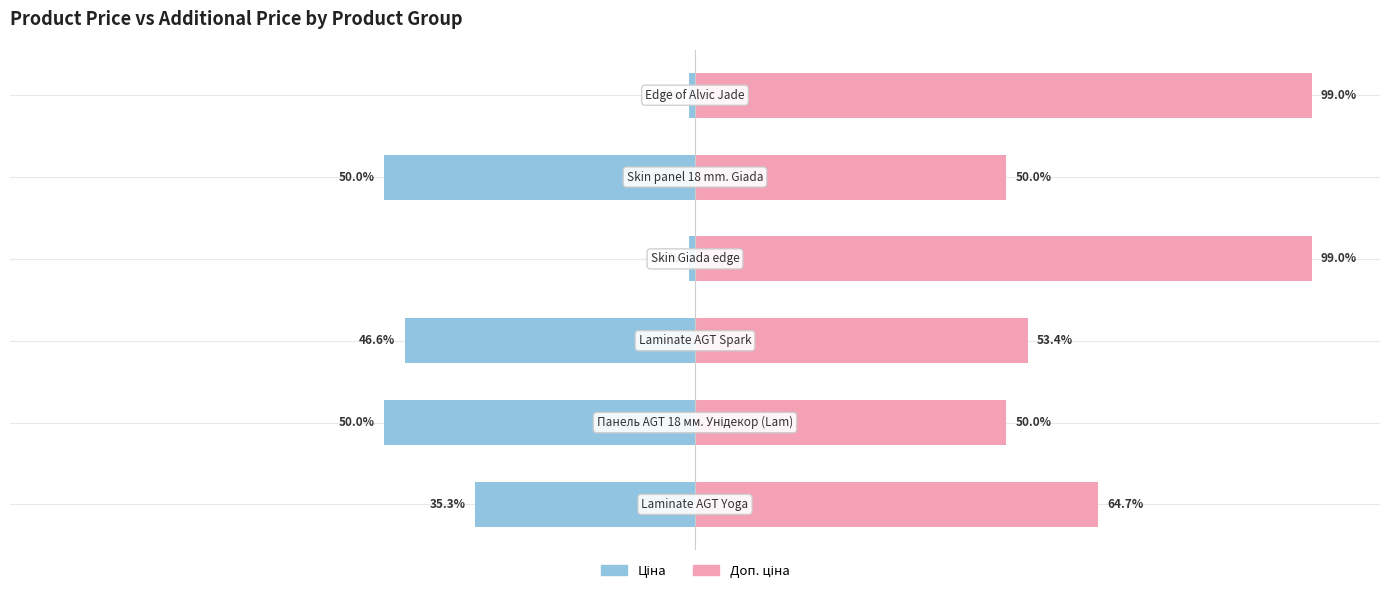

What is the maximum value shown in the chart?

99.0